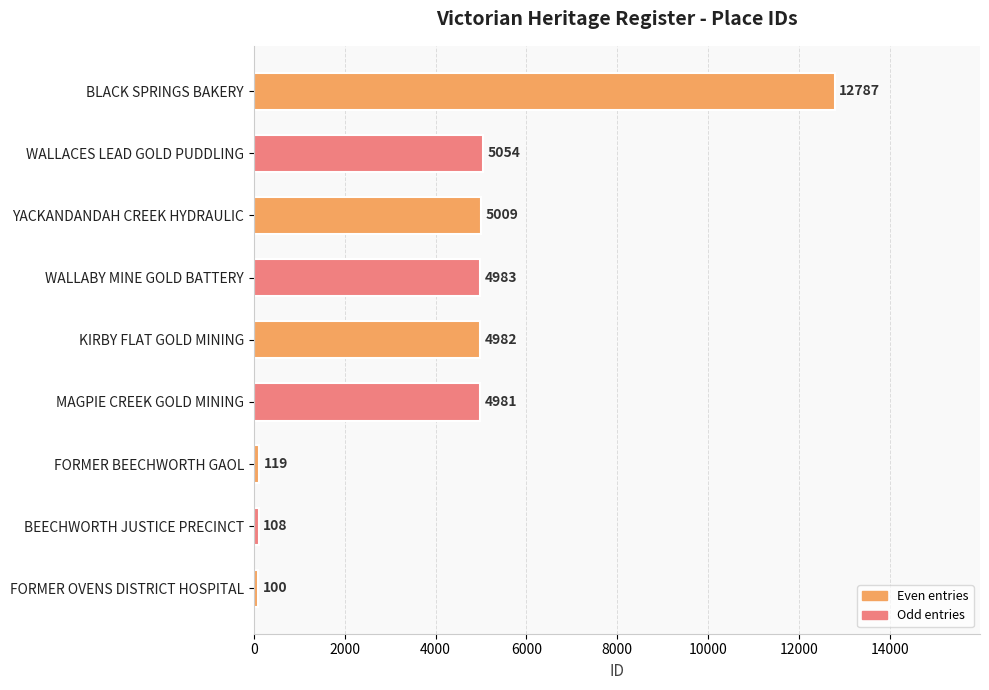

How many values are below 4982?

4